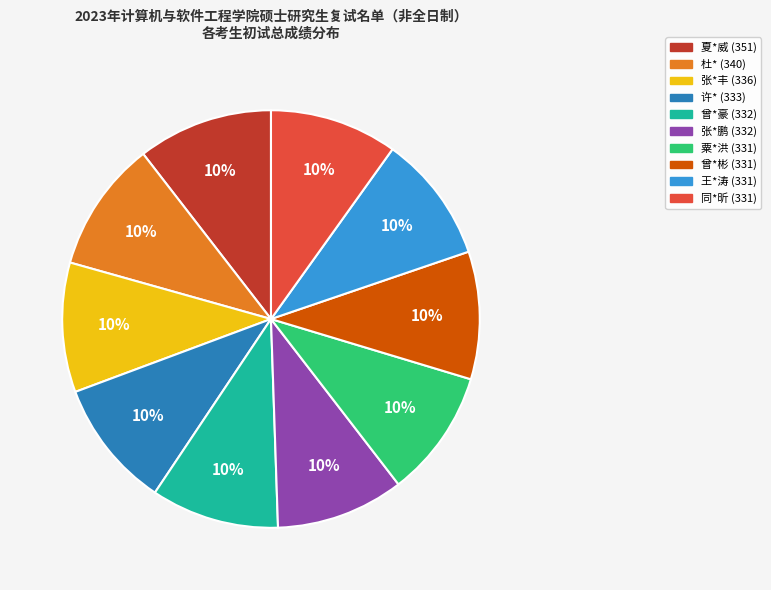

Approximately how many times larger is the value at 杜* (340) compared to 曾*豪 (332)?

1.0